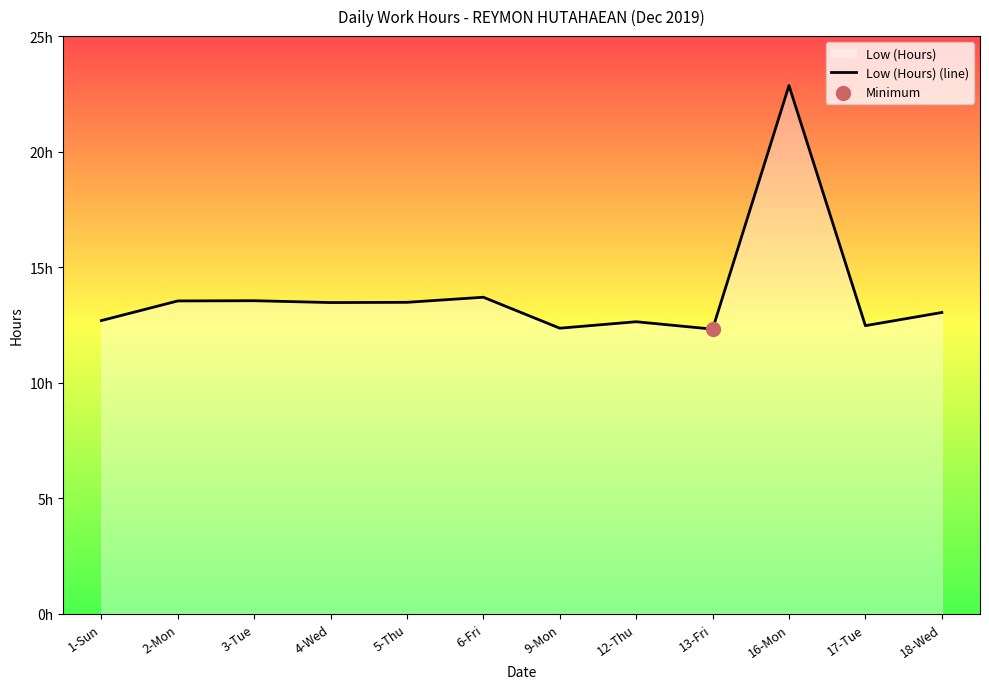

What is the ratio of the value at 12-Thu to the value at 16-Mon?

0.6